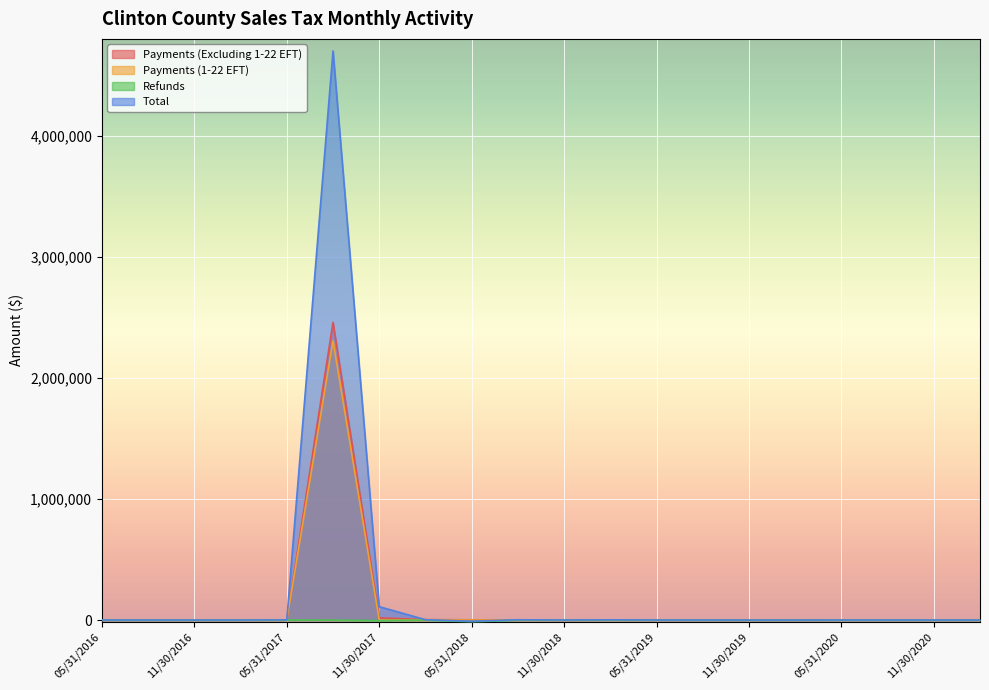

The Payments (Excluding 1-22 EFT) series shows 679.3 at 02/28/2019. True or false?

False